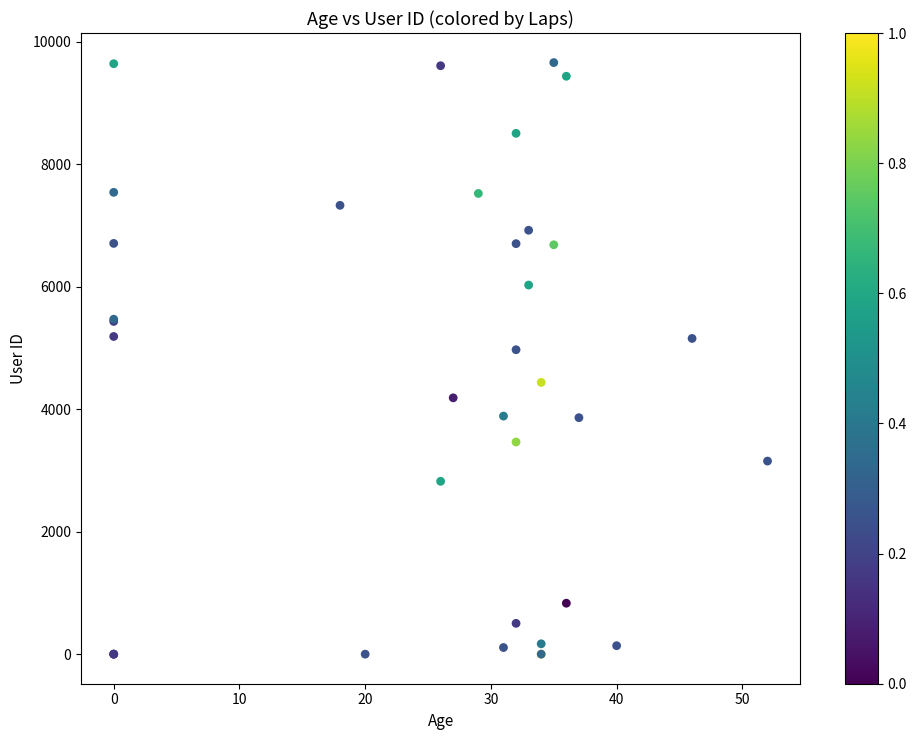

What Y value in the scatter plot is closest to 4830?

4972